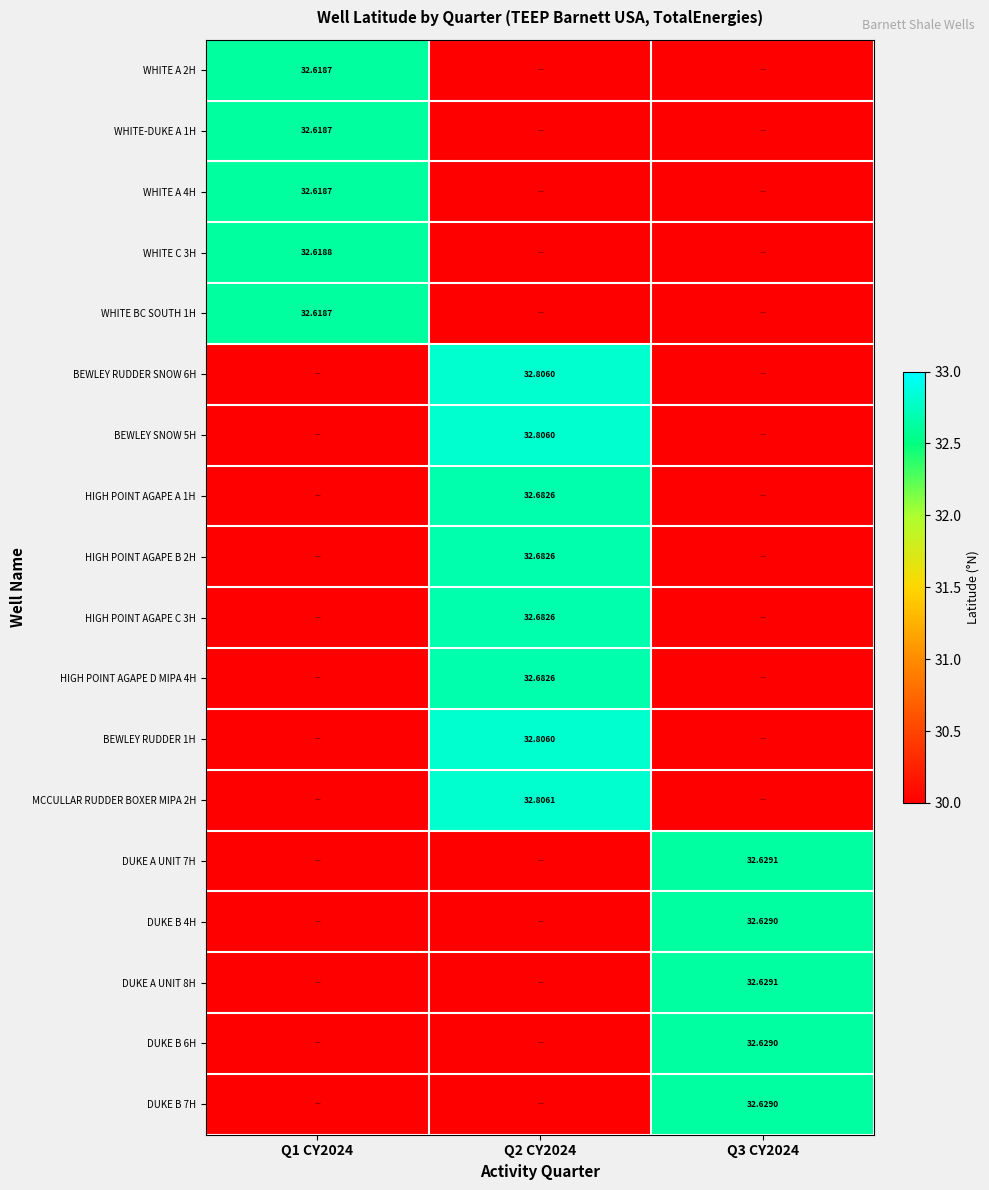

At Q3 CY2024, list the series in order from smallest to largest.

WHITE A 2H, WHITE-DUKE A 1H, WHITE A 4H, WHITE C 3H, WHITE BC SOUTH 1H, BEWLEY RUDDER SNOW 6H, BEWLEY SNOW 5H, HIGH POINT AGAPE A 1H, HIGH POINT AGAPE B 2H, HIGH POINT AGAPE C 3H, HIGH POINT AGAPE D MIPA 4H, BEWLEY RUDDER 1H, MCCULLAR RUDDER BOXER MIPA 2H, DUKE B 4H, DUKE B 6H, DUKE B 7H, DUKE A UNIT 8H, DUKE A UNIT 7H